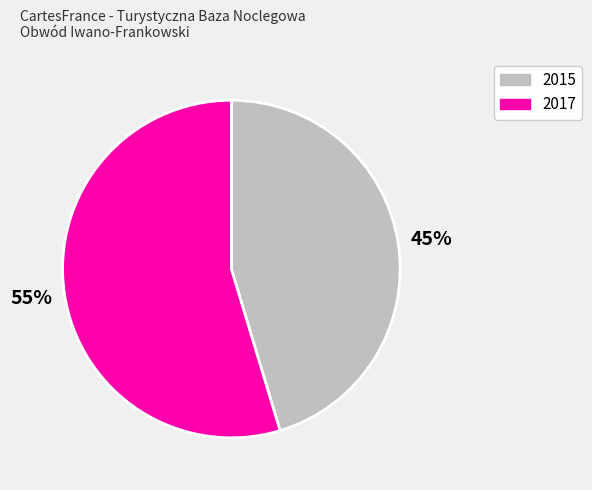

Do 2017 and 2015 together represent more than half of the pie?

Yes